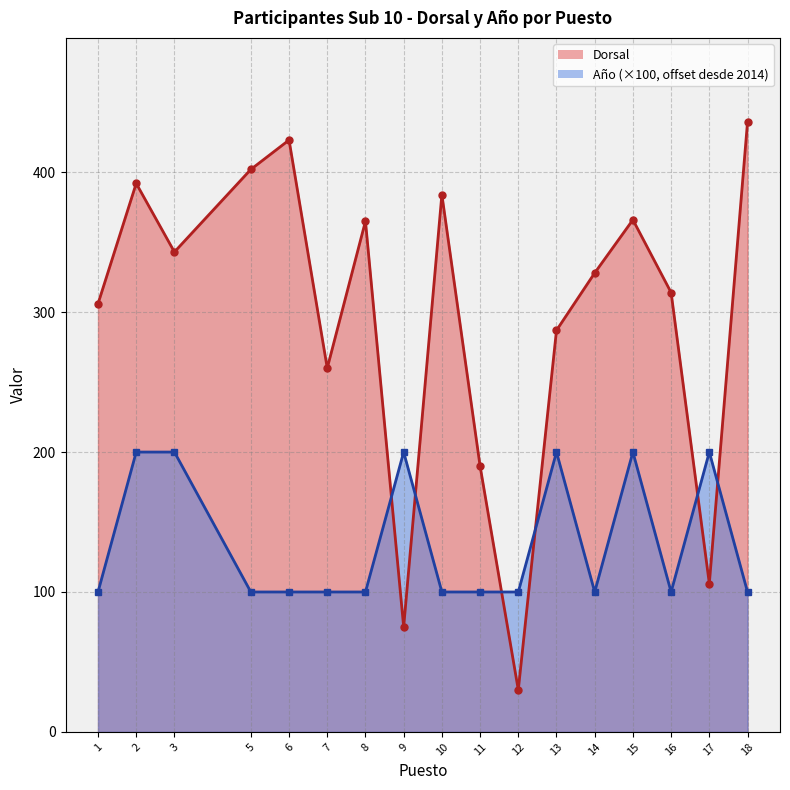

Reading right to left, list all the values displayed in this chart.

Dorsal: 436	106	314	366	328	287	30	190	384	75	365	260	423	402	343	392	306
Año: 100	200	100	200	100	200	100	100	100	200	100	100	100	100	200	200	100